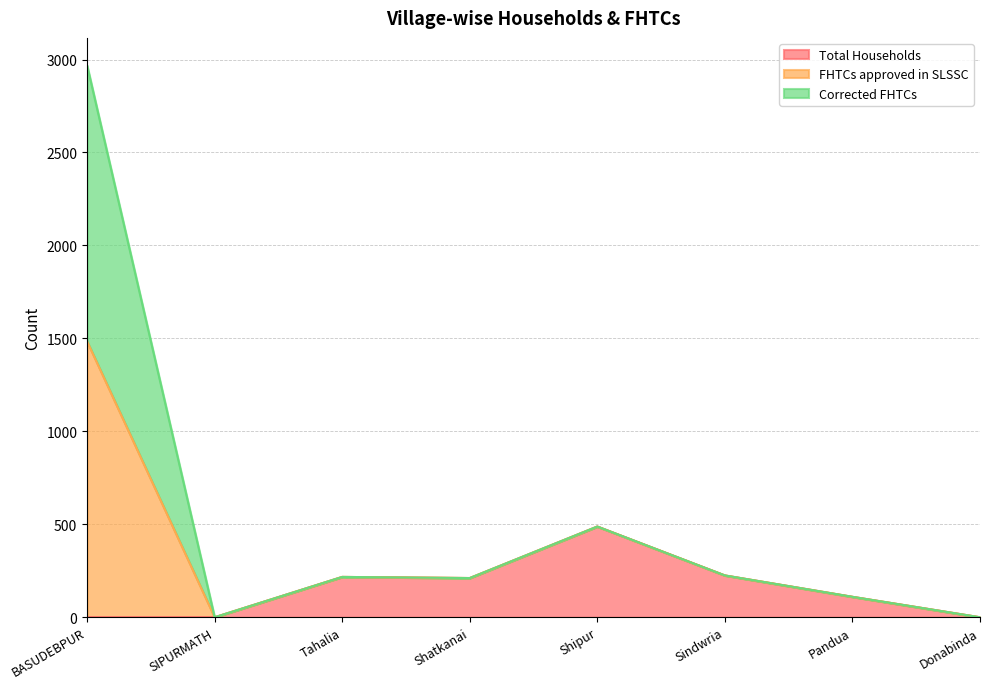

How many positive values does the FHTCs approved in SLSSC series have?

6